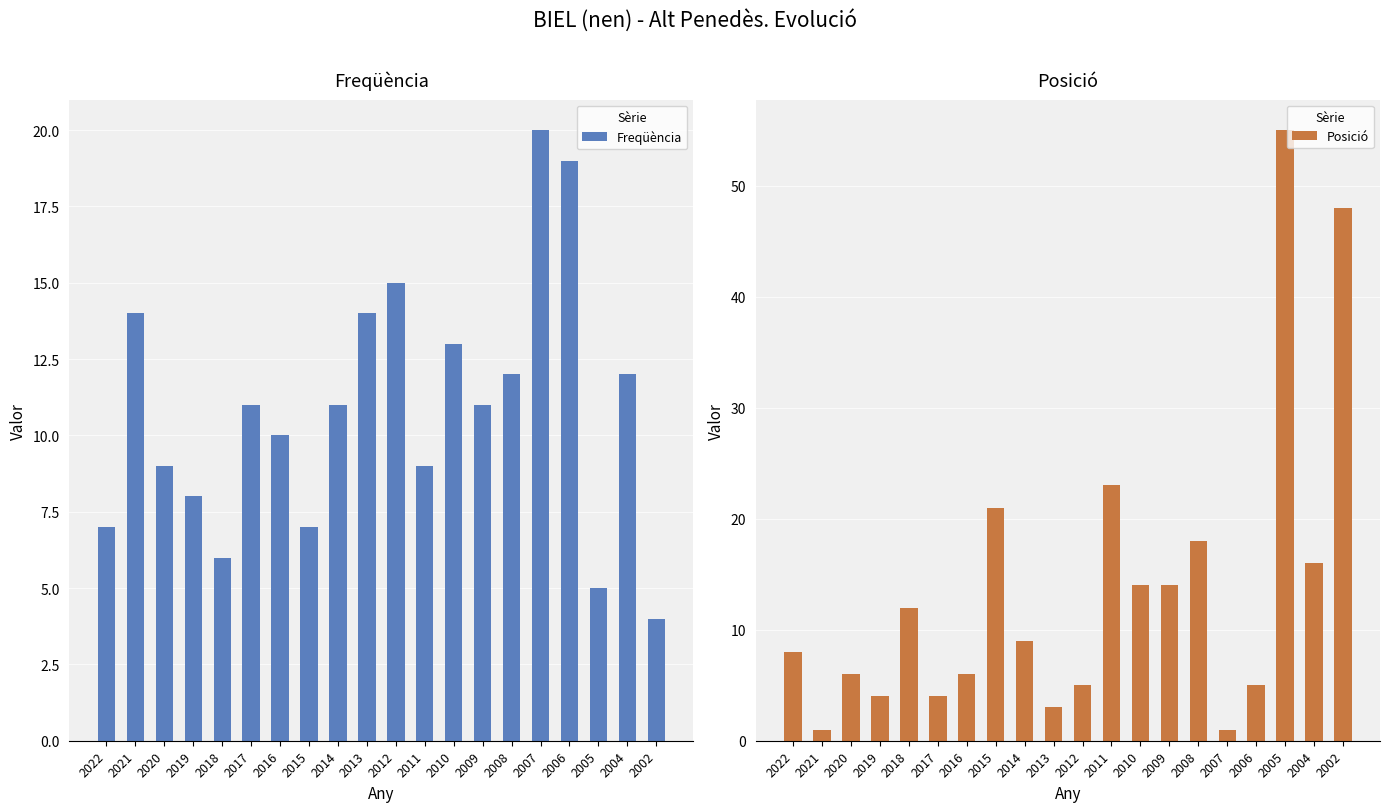

Rank the series at 2005 from highest to lowest value.

Posició, Freqüència